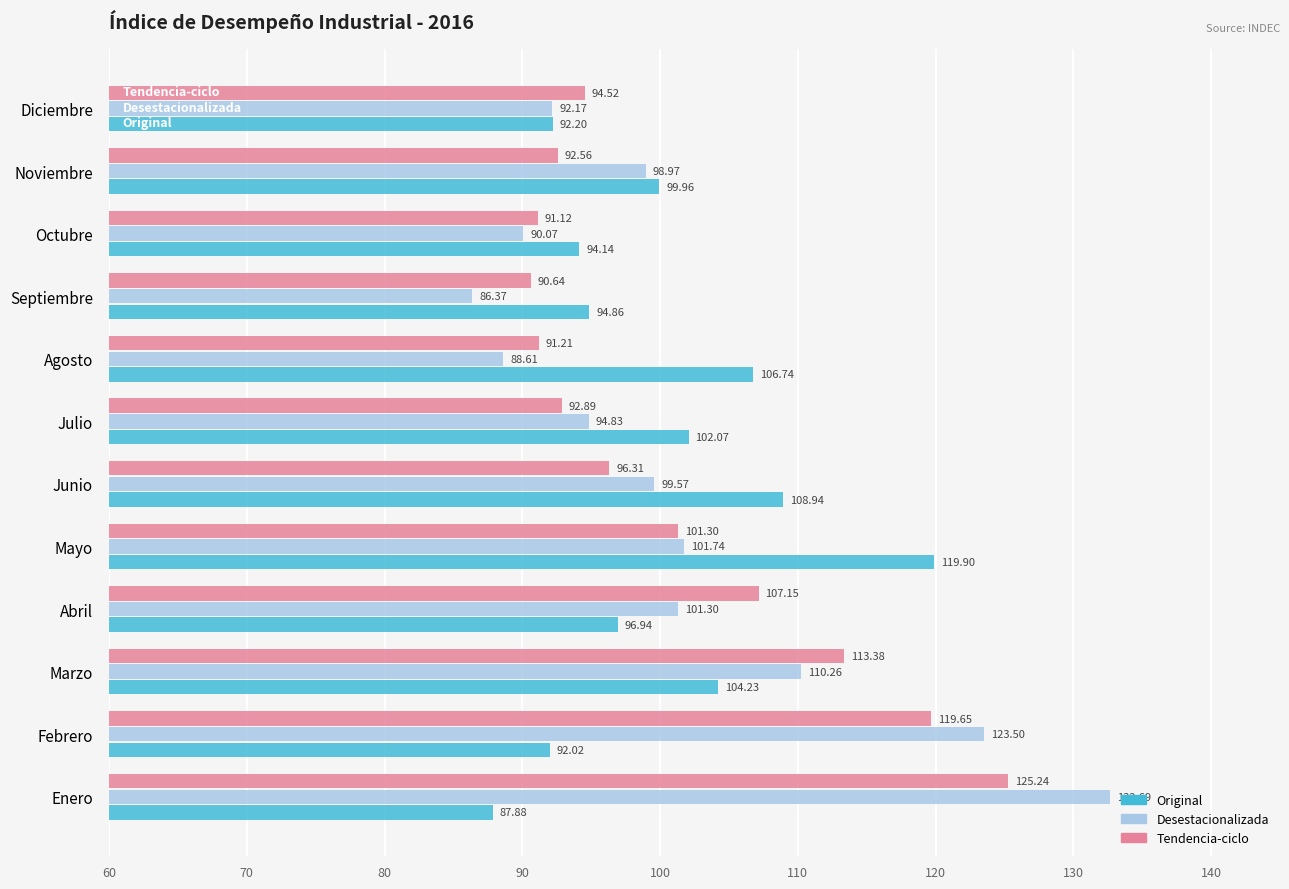

Rank the series by their maximum value, from highest to lowest.

Desestacionalizada, Tendencia-ciclo, Original